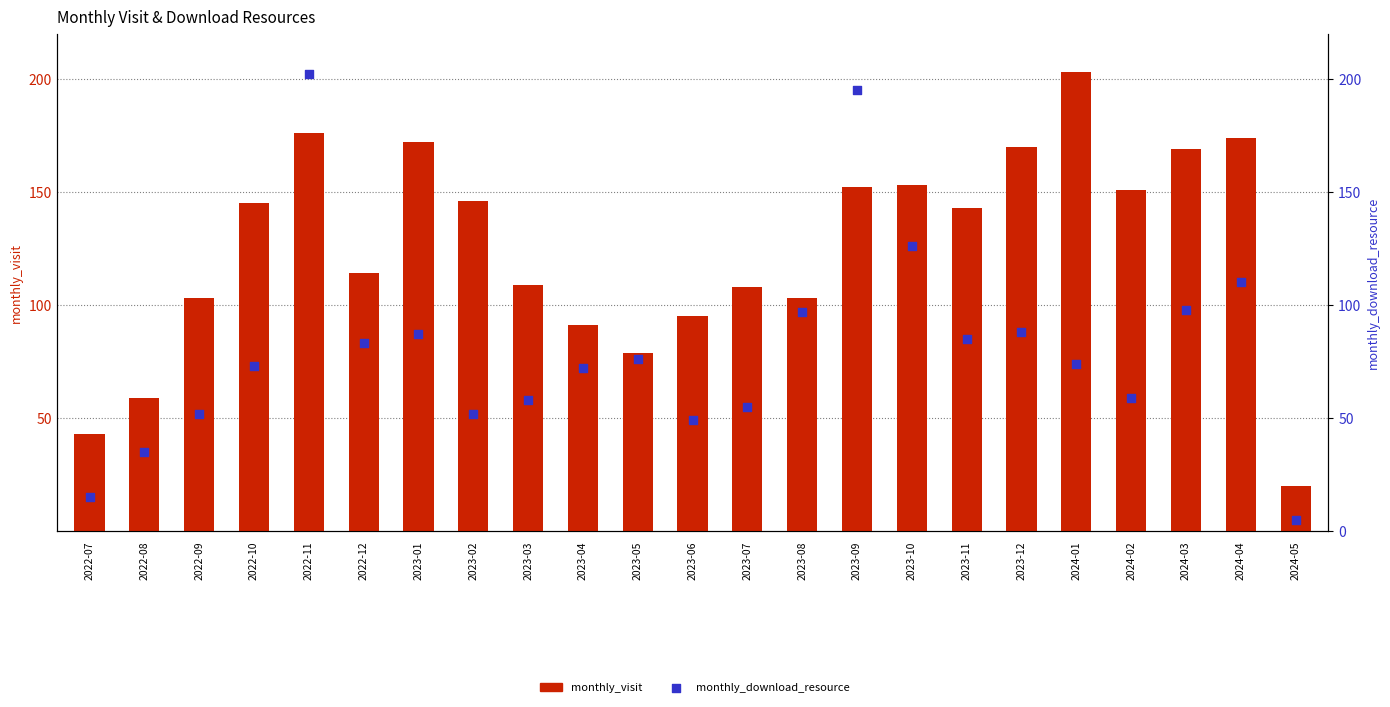

At which category is the sum across all series the highest?

2022-11